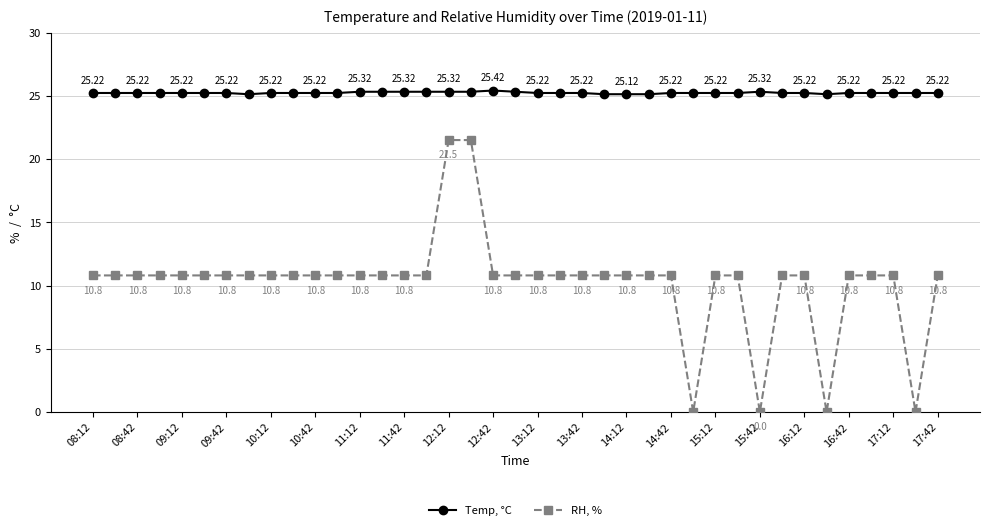

Count the number of categories in the chart.

39